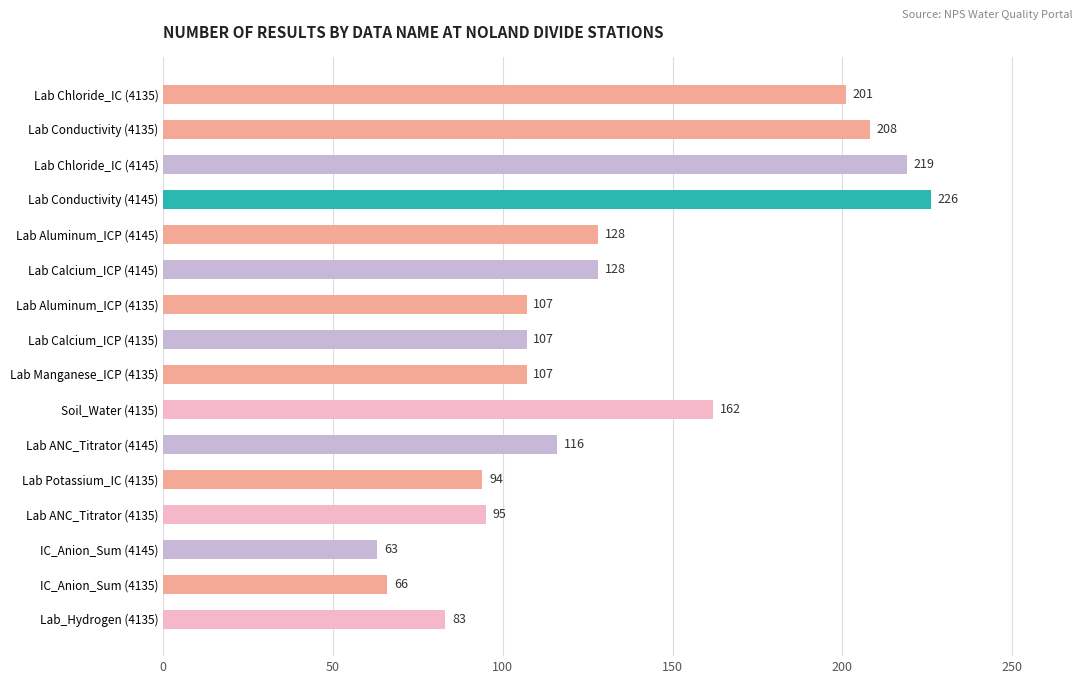

How many values are below 116?

8